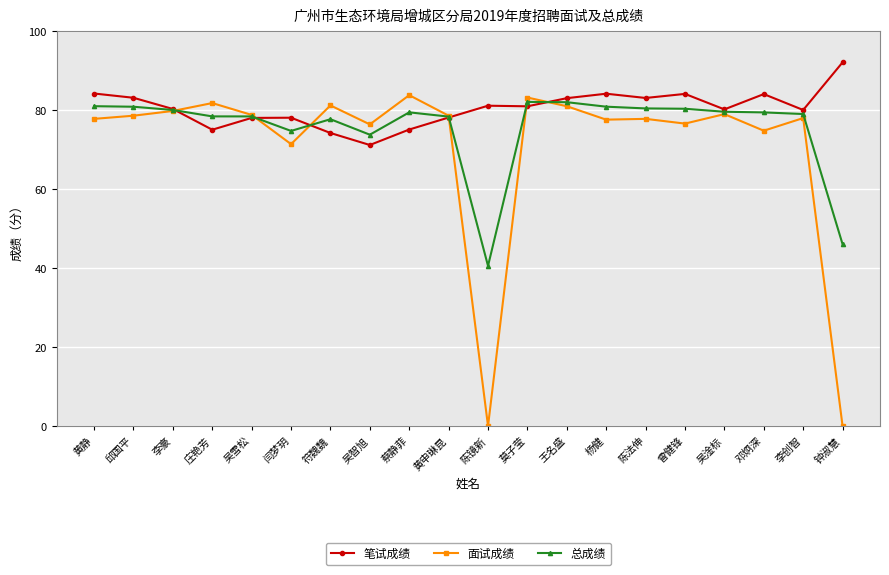

How many distinct data groups are displayed?

3